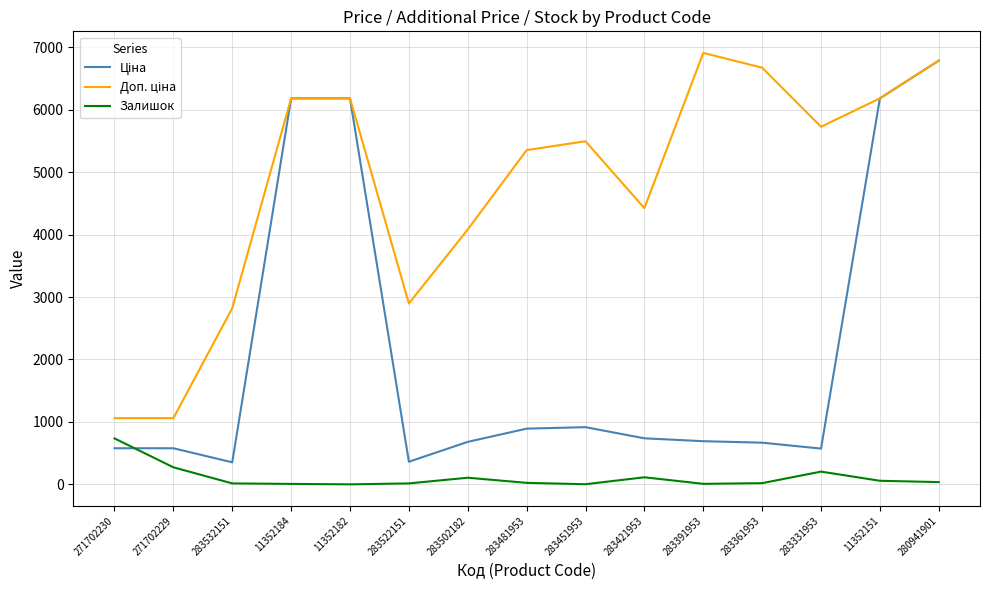

Count the number of categories in the chart.

15